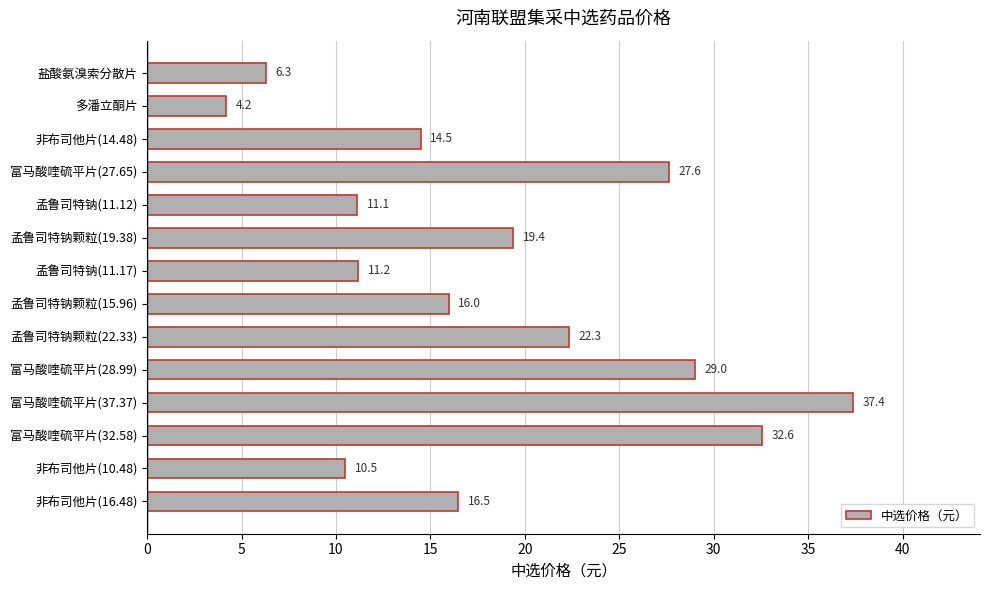

What is the average value?

18.5